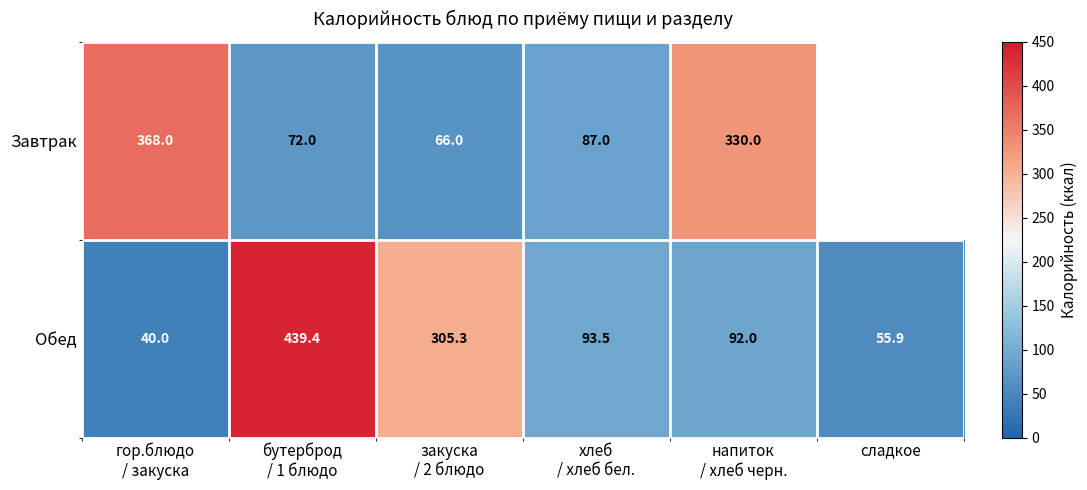

What is the sum of all Обед values?

1026.1